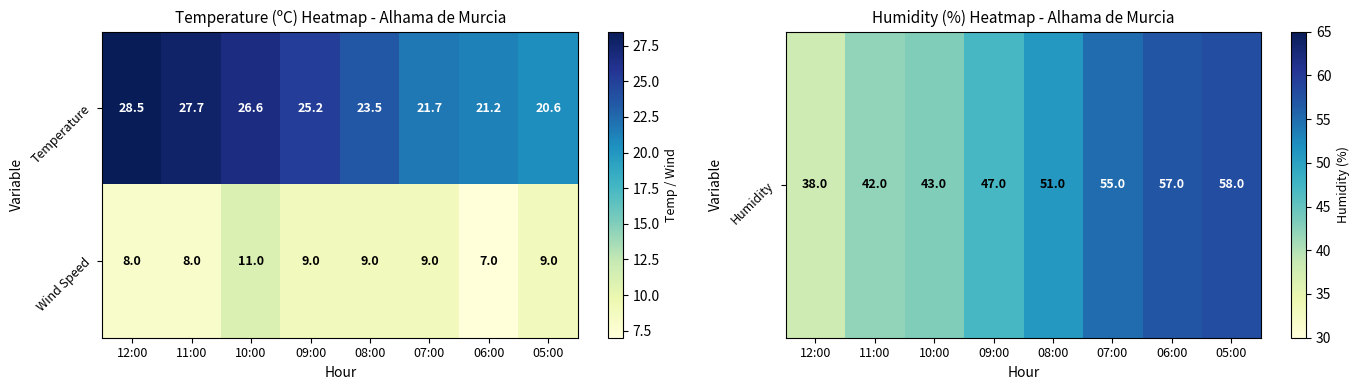

Is it true that Wind Speed equals 13.9 at 09:00?

False